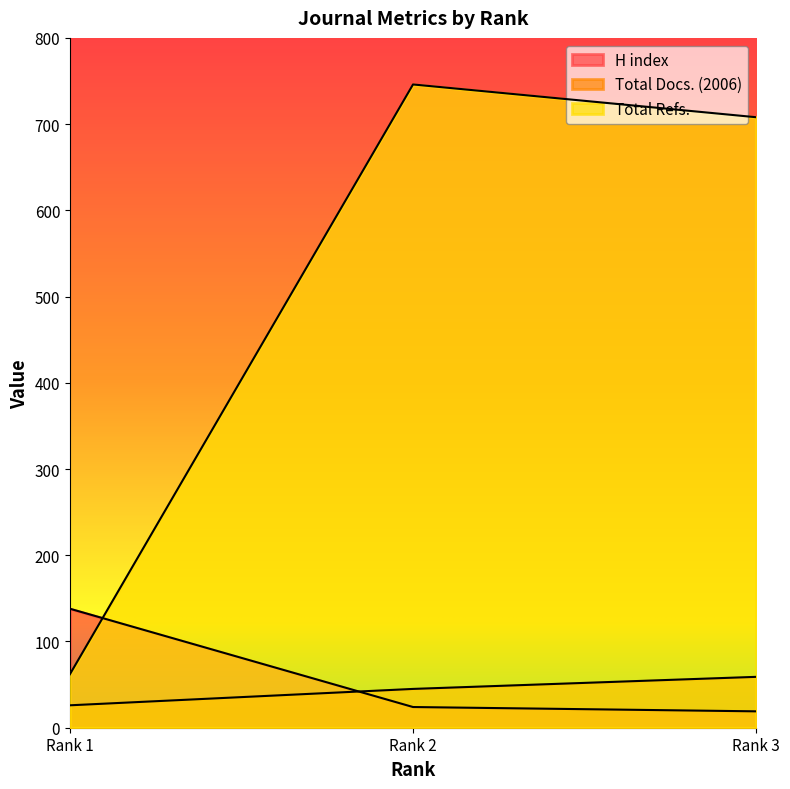

What is the greatest value displayed?

746